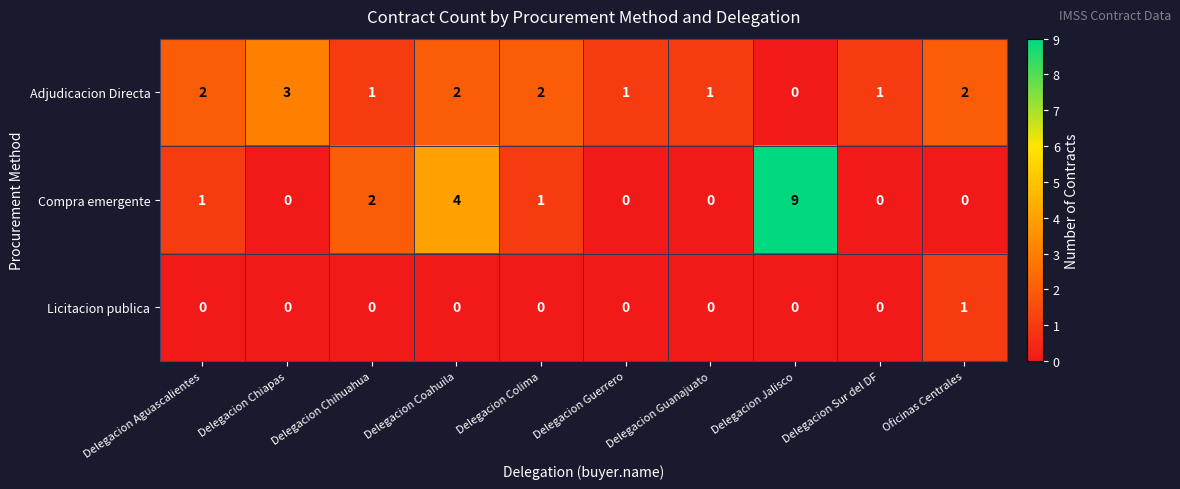

At how many categories does at least one series exceed 6?

1